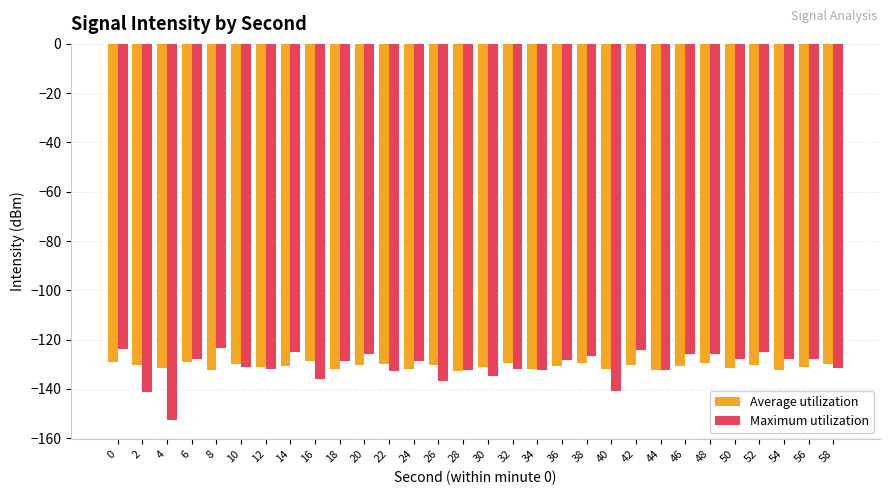

What is the total value across all series at 50?

-259.4